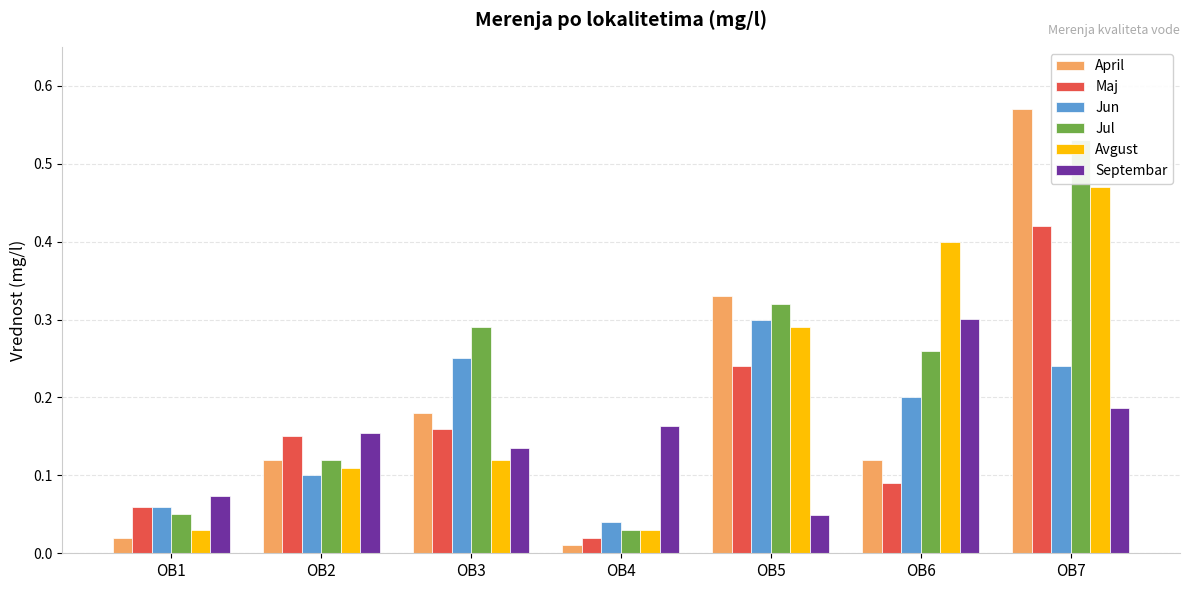

What is the value of the Maj bar at the 5th from the left?

0.2